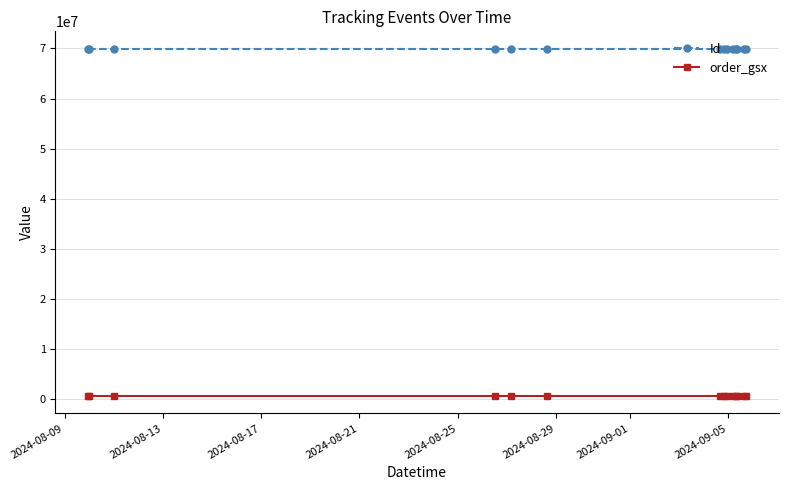

How many data points in Id are less than 69947607?

7